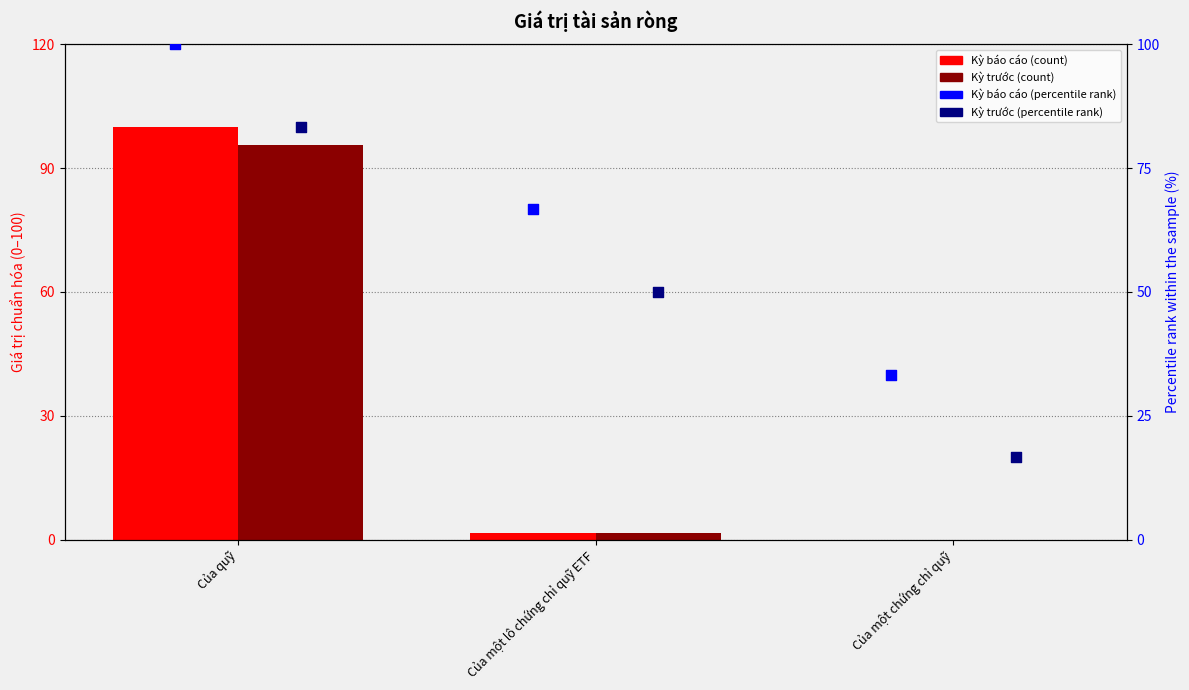

Which series has the largest total across all categories?

Kỳ báo cáo (percentile rank)